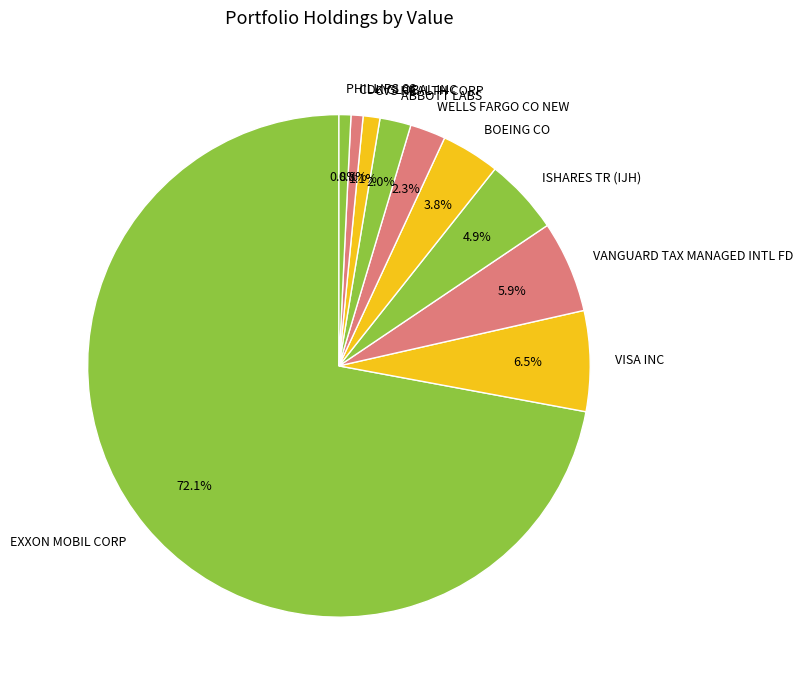

How many slices are in this pie chart?

10